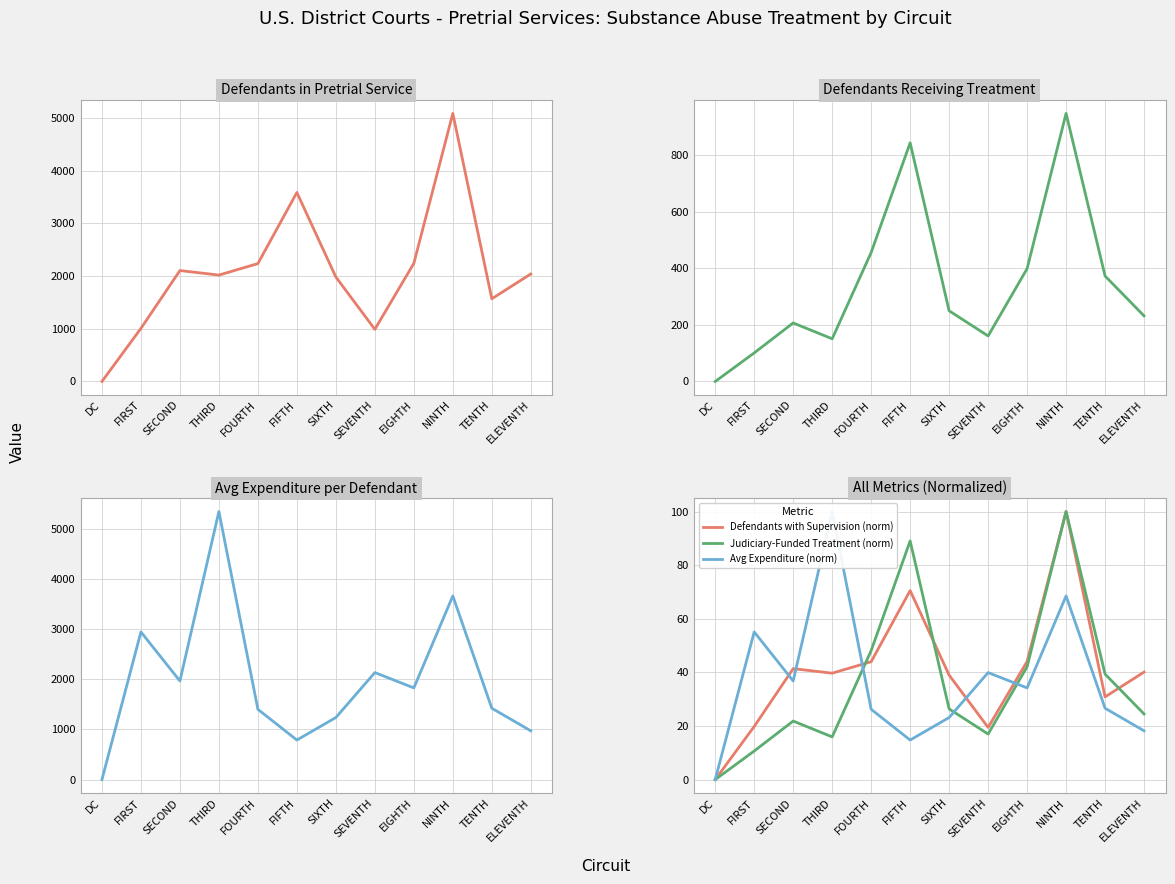

Which has a higher value, THIRD or EIGHTH?

EIGHTH